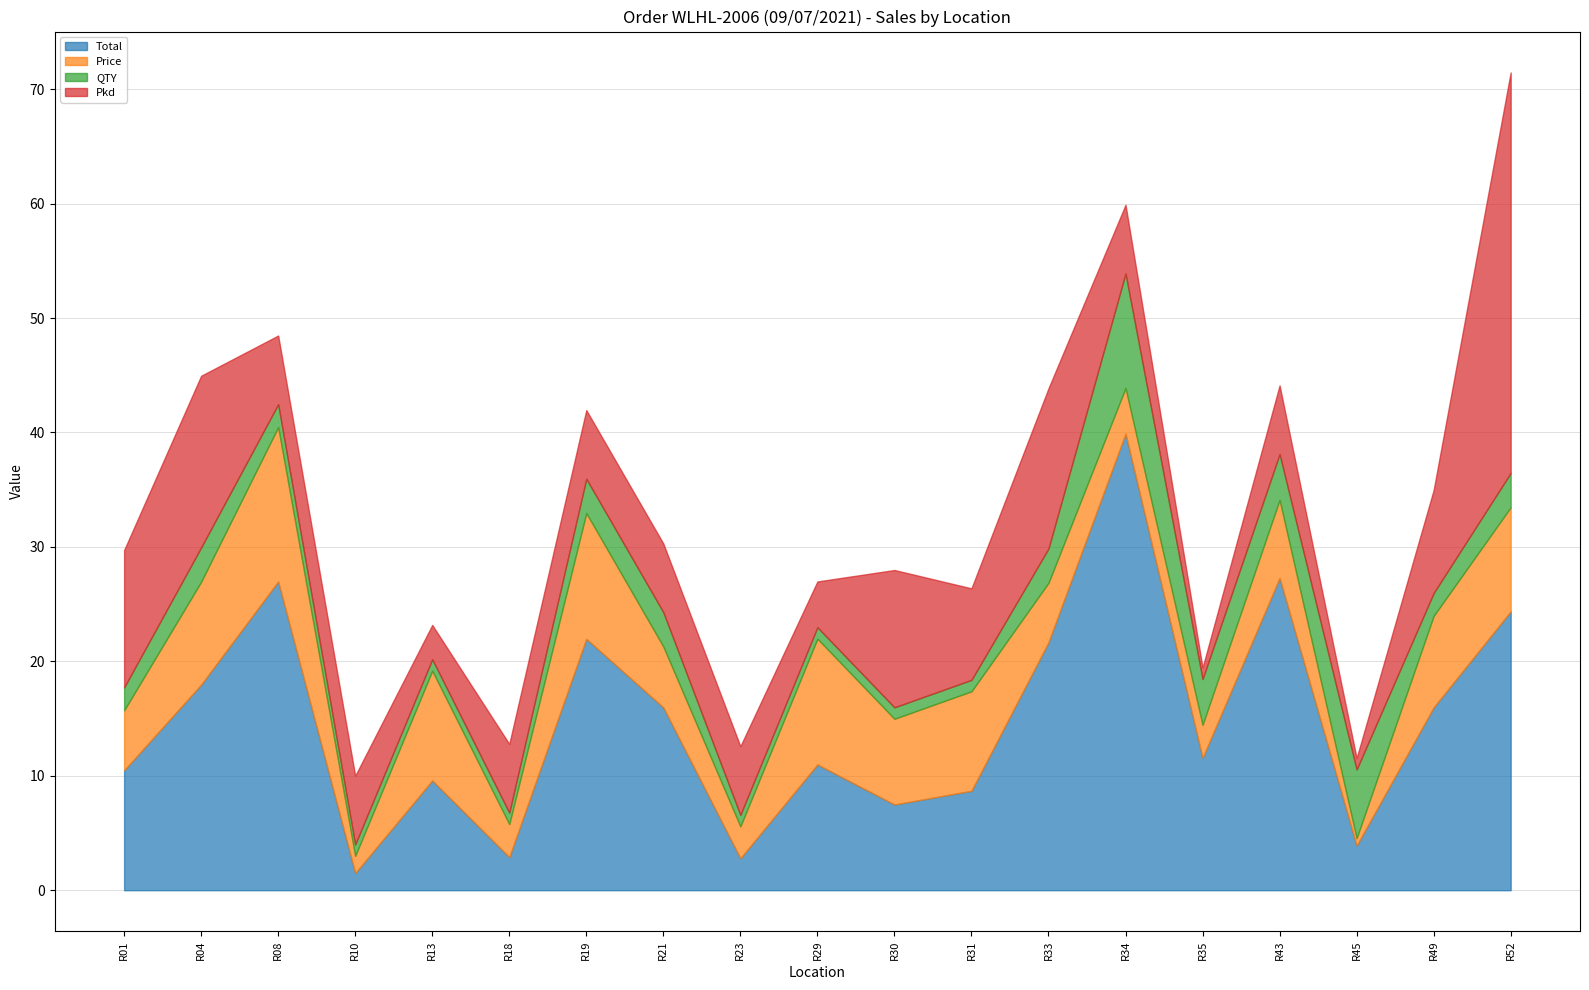

Rank the series by their average value, from lowest to highest.

QTY, Price, Pkd, Total